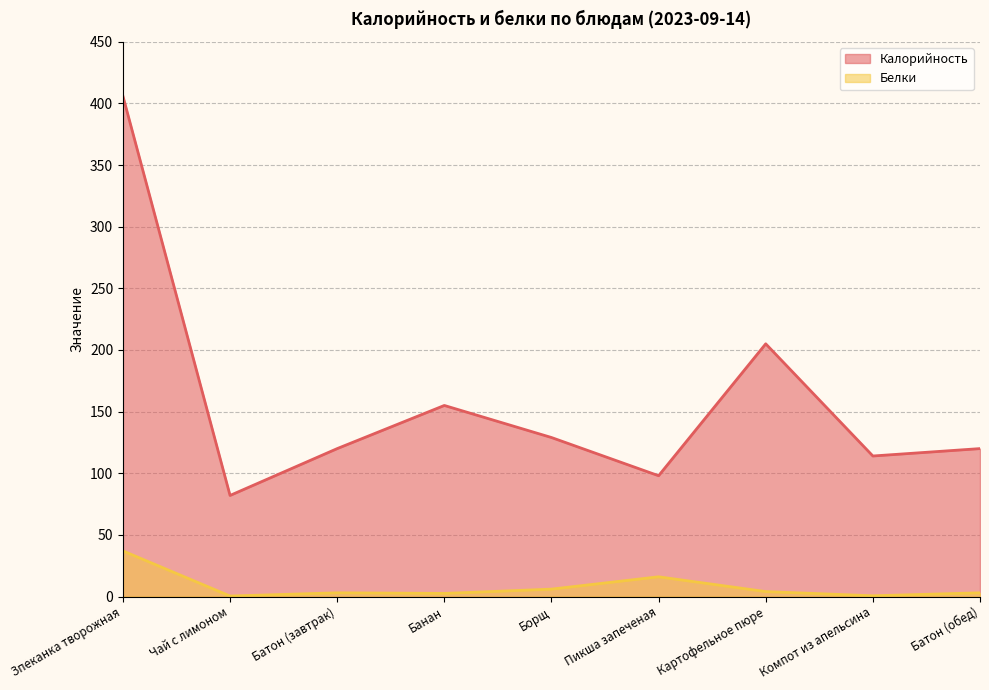

What is the average value of the Белки series?

8.1